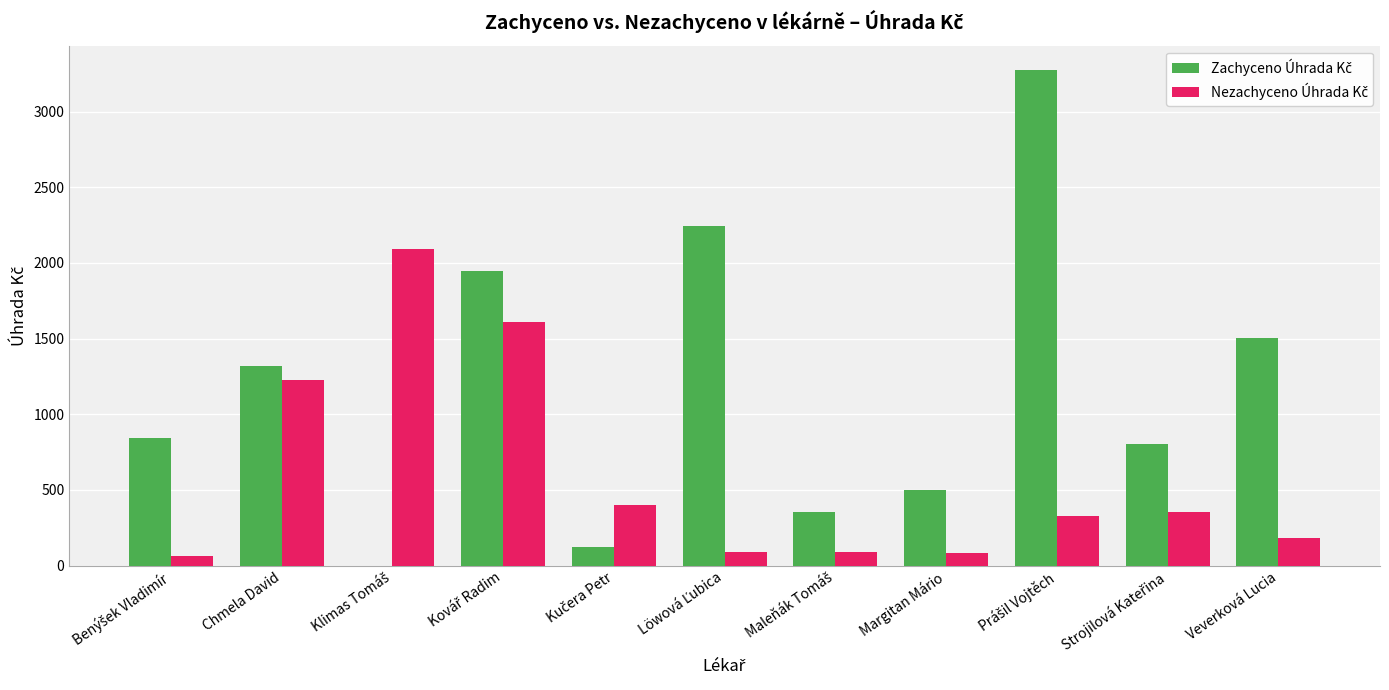

What is the maximum value shown in the chart?

3271.8